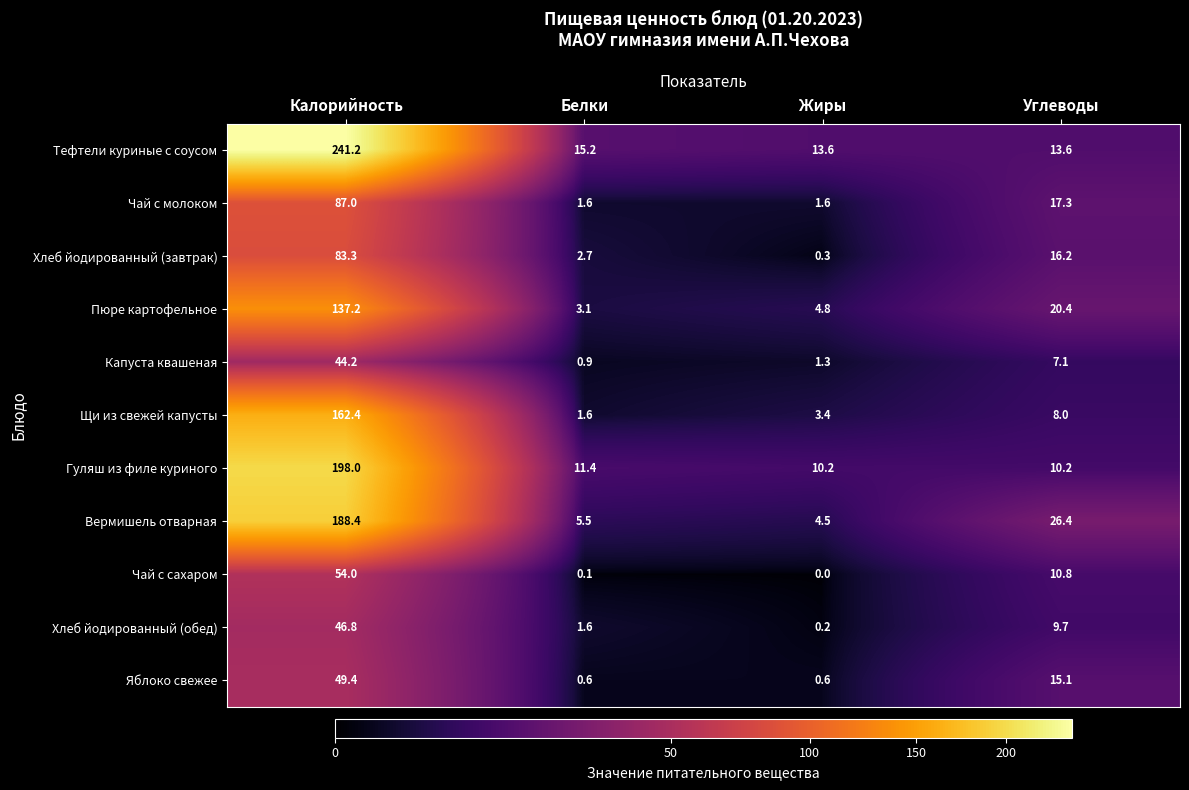

Read the Хлеб йодированный (обед) value at Калорийность.

46.8